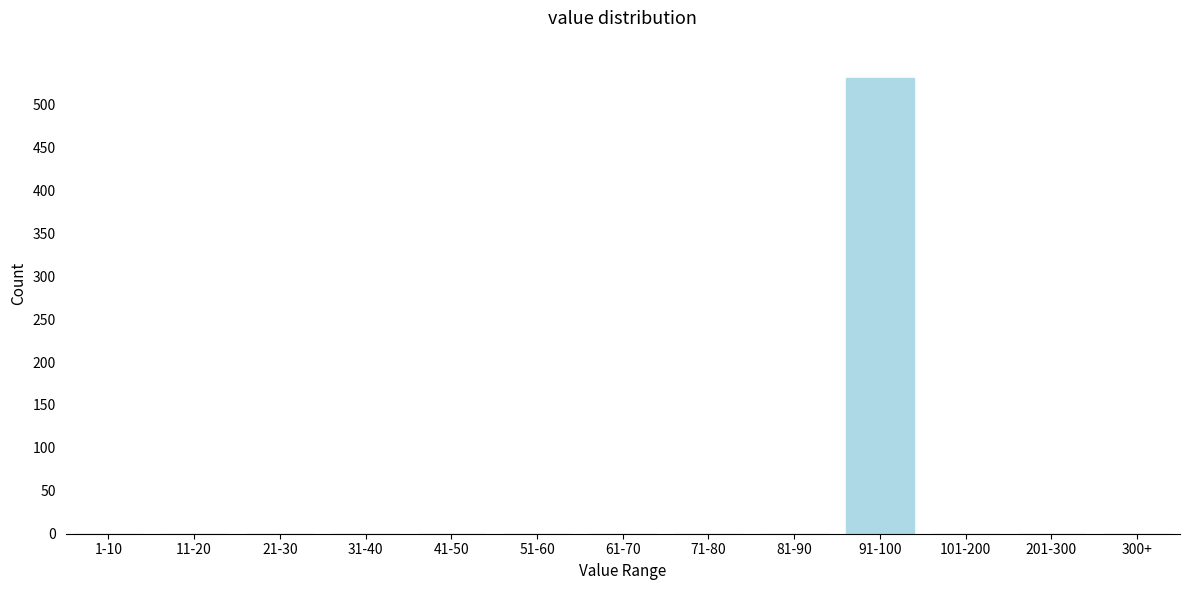

Reading right to left, extract all data points from this chart.

300+=0	201-300=0	101-200=0	91-100=531	81-90=0	71-80=0	61-70=0	51-60=0	41-50=0	31-40=0	21-30=0	11-20=0	1-10=0